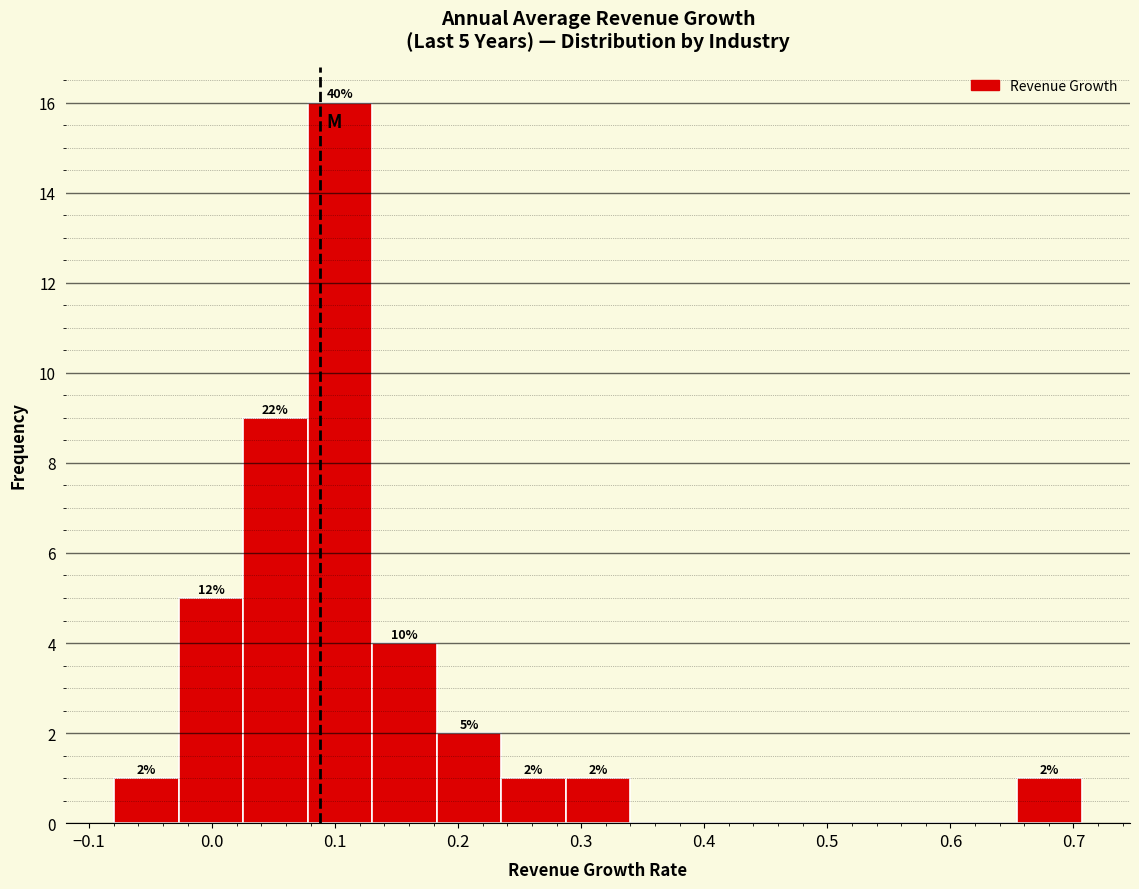

Over which range of the x-axis is the bar tallest?

0.08 to 0.13